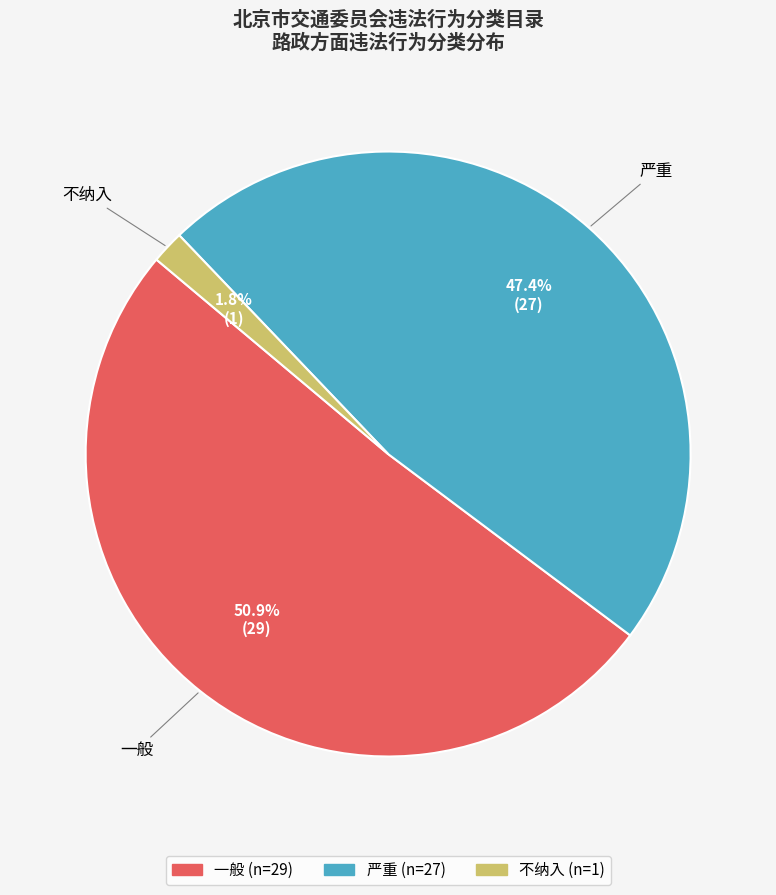

To the nearest percent, what portion does 严重 represent?

47%